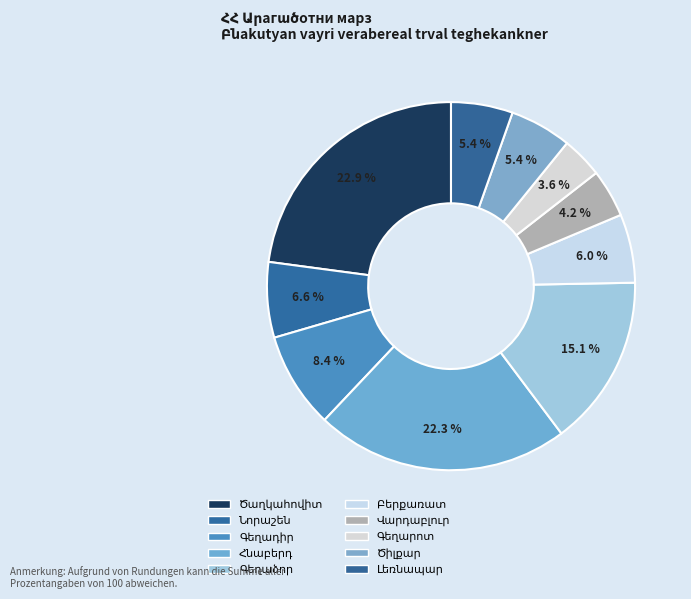

Count the number of slices in the pie.

10